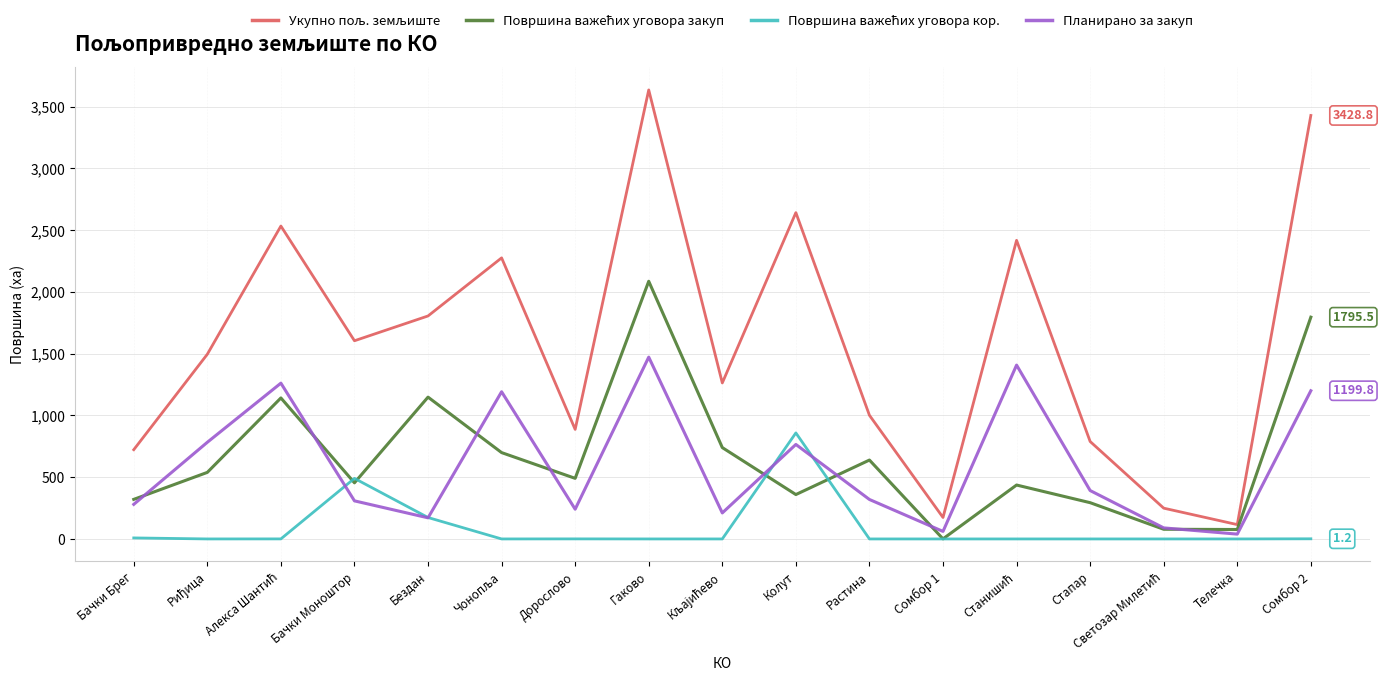

What is the total value across all series at Стапар?

1474.5